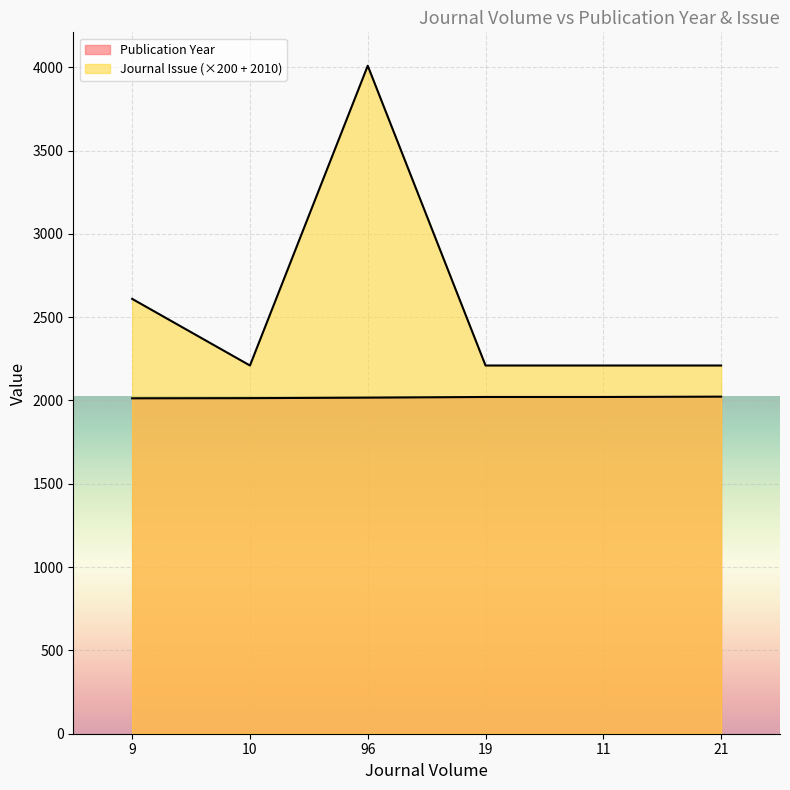

What is the maximum value shown in the chart?

4010